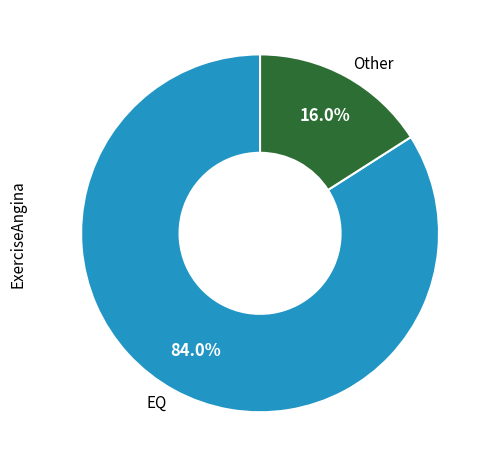

Does EQ account for over 50% of the chart?

Yes